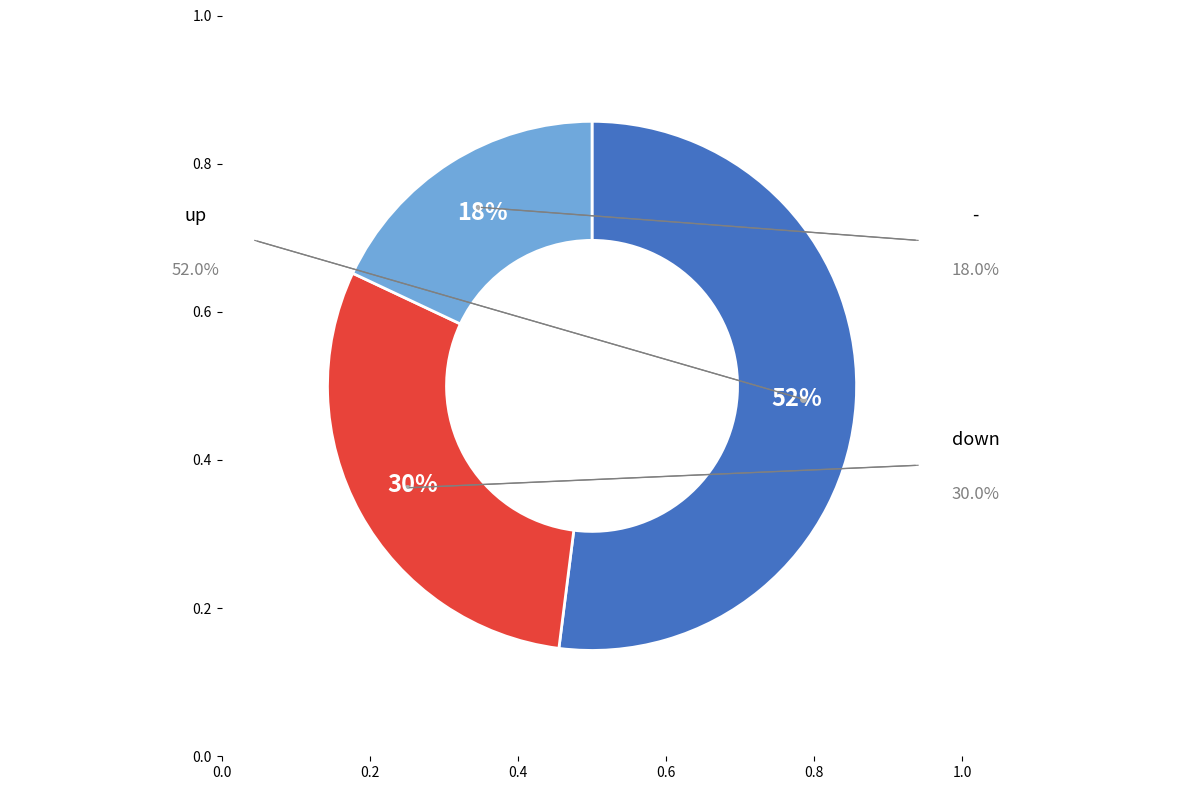

Does any single category account for the majority?

Yes